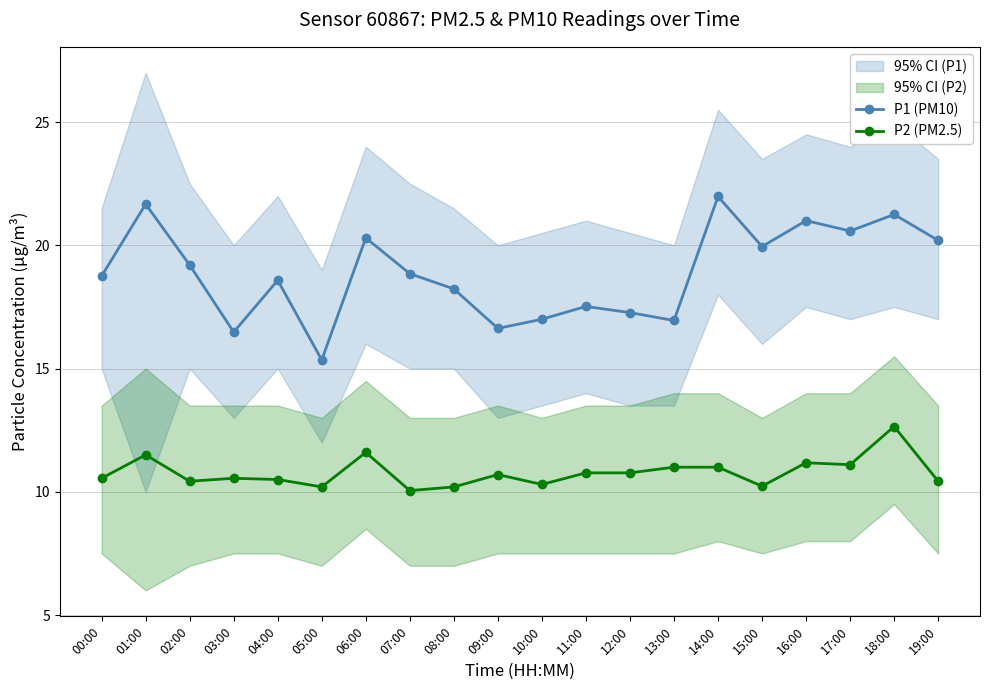

How many categories are shown in the chart?

20